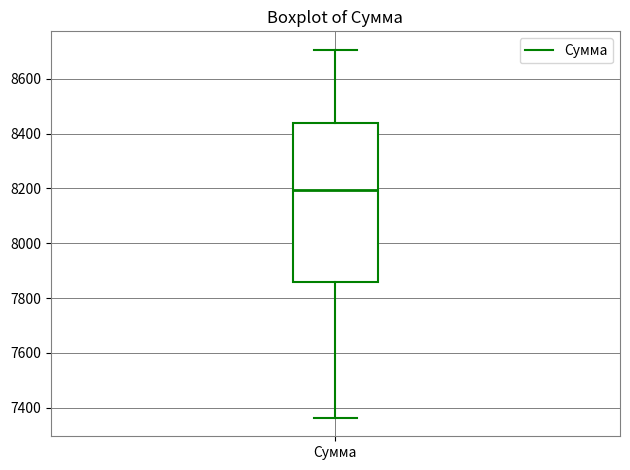

Where is the lower edge of the box for Сумма on the y-axis? The values are not printed on the chart, so give them approximately, as read against the axis.

7860